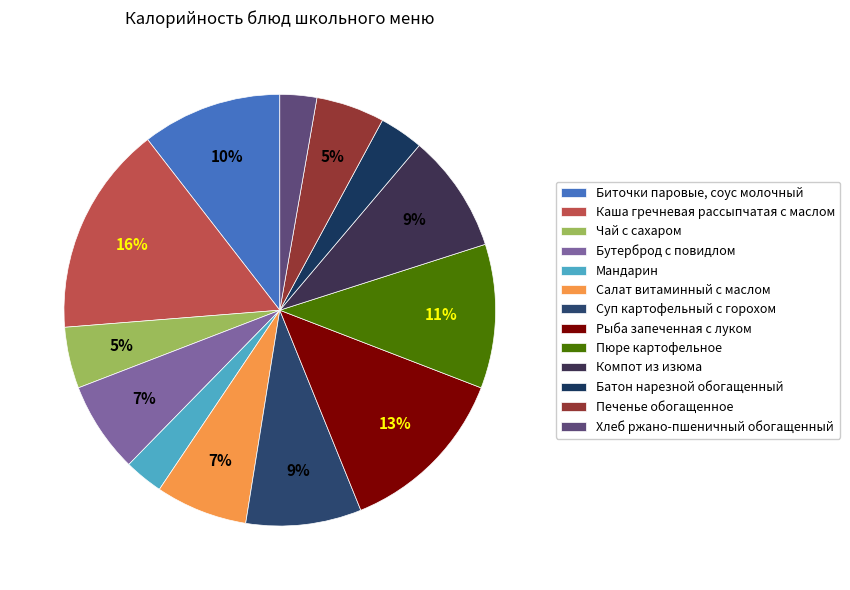

What is the ratio of the value at Батон нарезной обогащенный to the value at Рыба запеченная с луком?

0.3